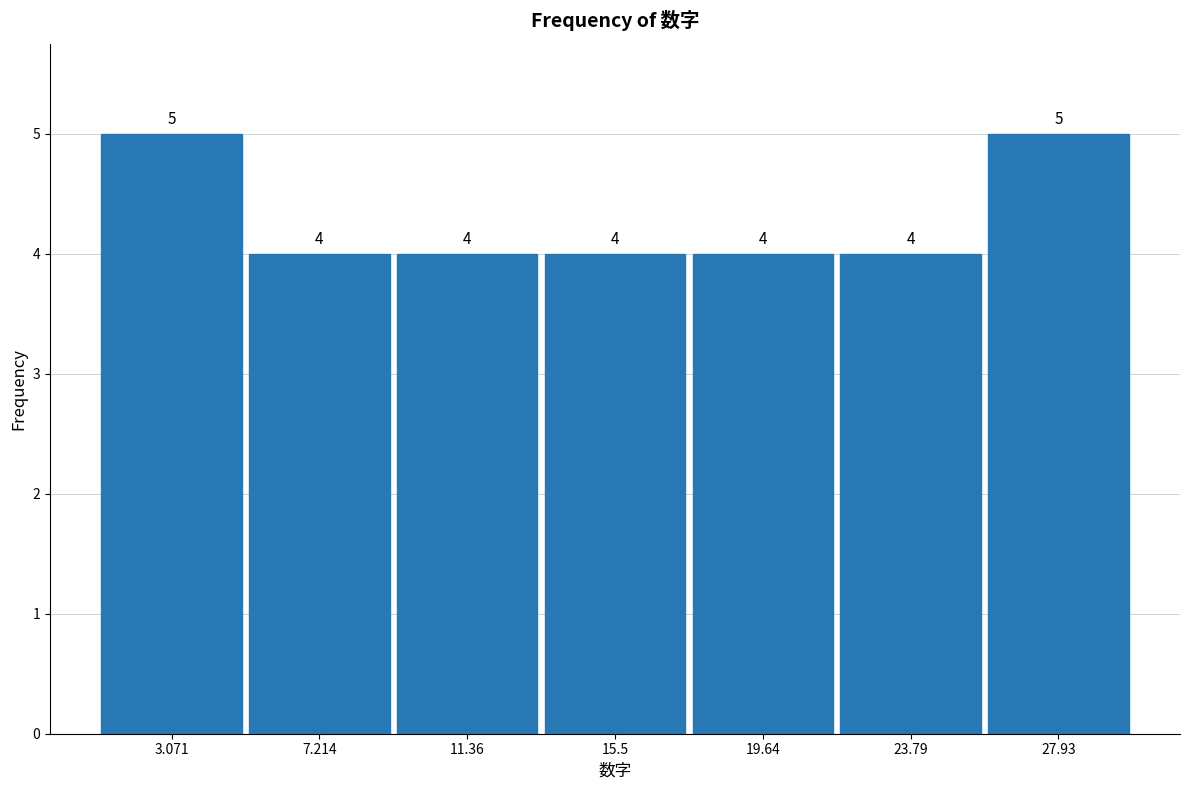

Reading left to right, transcribe this chart: for each bar, give the range it covers on the x-axis and its height. The bar edges are not printed on the chart, so give them approximately, as read against the axis.

1.0 to 5.0: 5
5.0 to 9.5: 4
9.5 to 13.5: 4
13.5 to 17.5: 4
17.5 to 21.5: 4
21.5 to 26.0: 4
26.0 to 30.0: 5